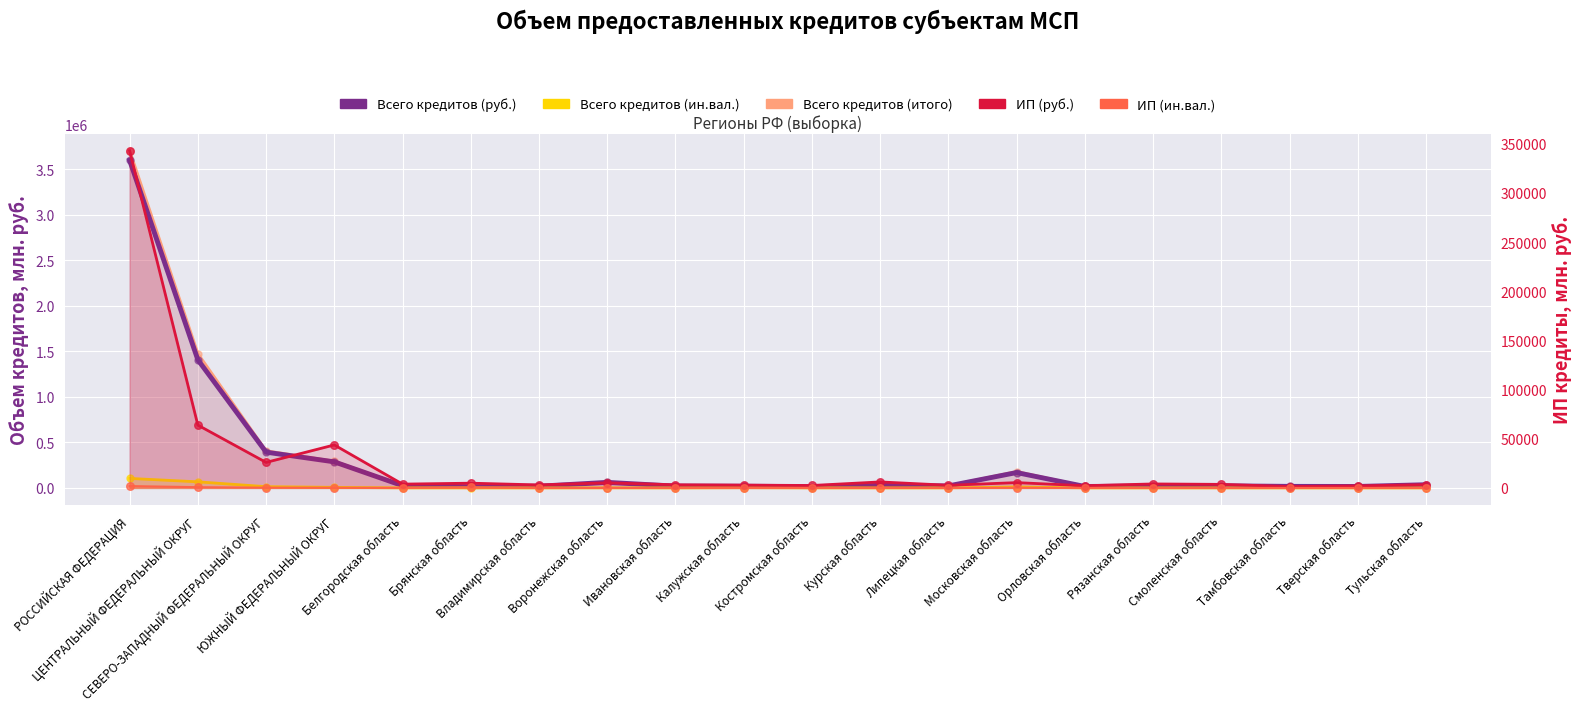

Which series contains the highest Y value?

Всего кредитов (итого)